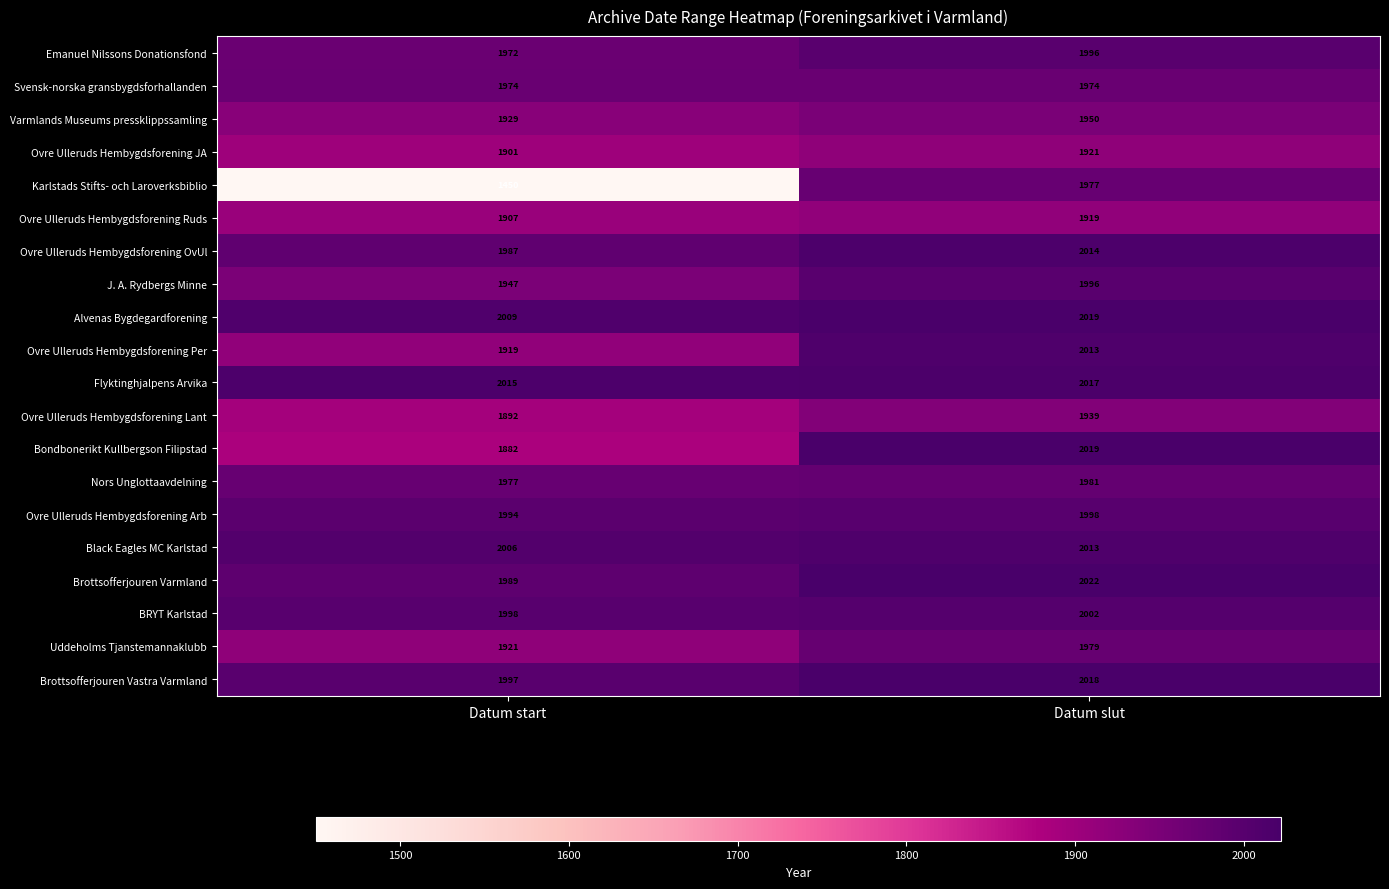

The value of BRYT Karlstad at Datum slut is 2002. True or false?

True